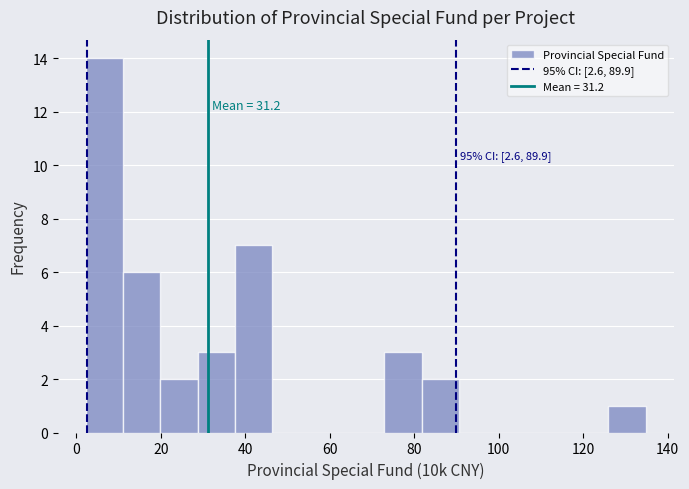

Over which range of the x-axis is the bar tallest?

2 to 12